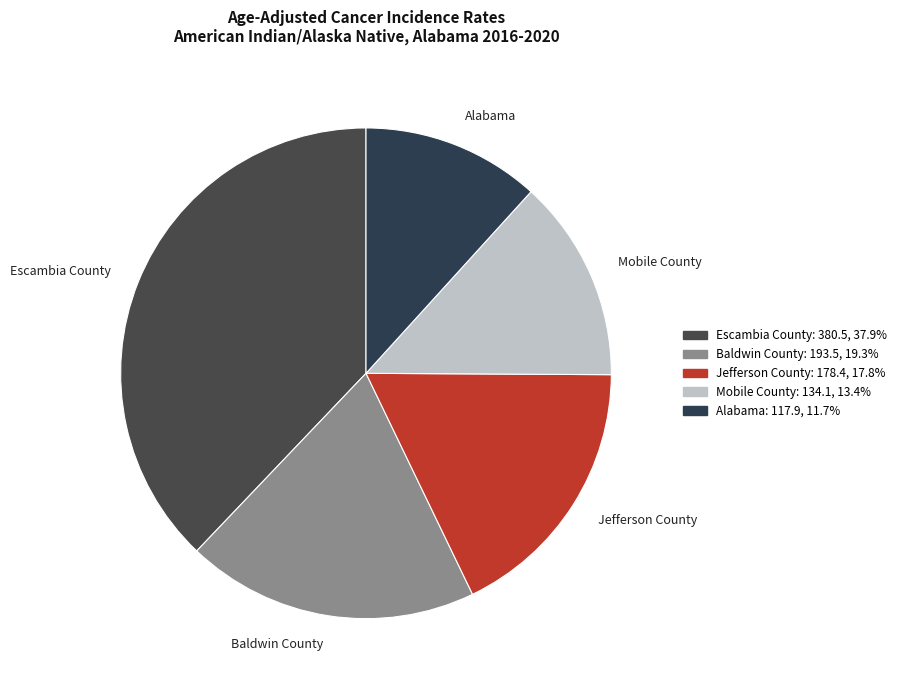

Is the sum of Mobile County and Alabama greater than half?

No